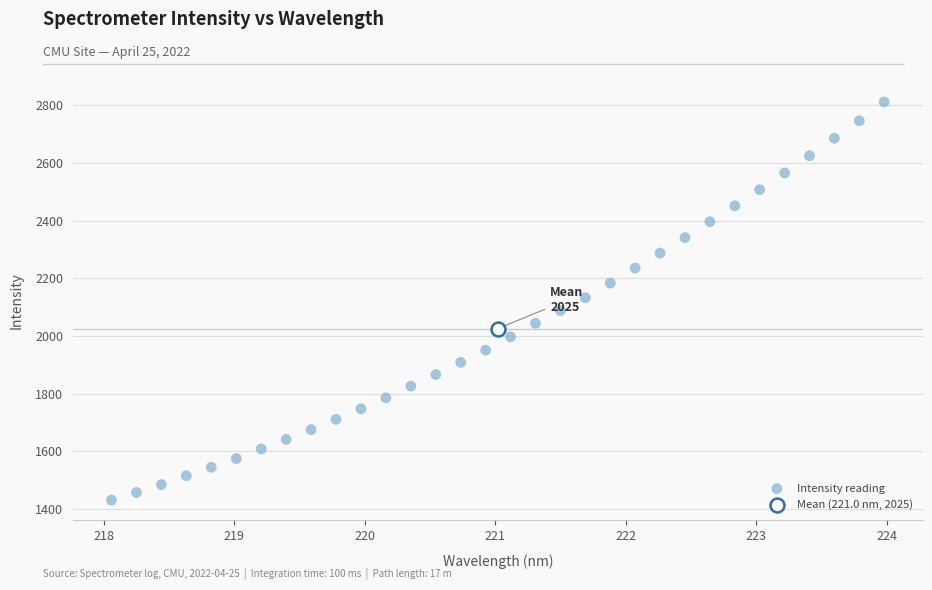

What are all the series names shown in the legend?

Intensity reading, Mean (221.0 nm, 2025)